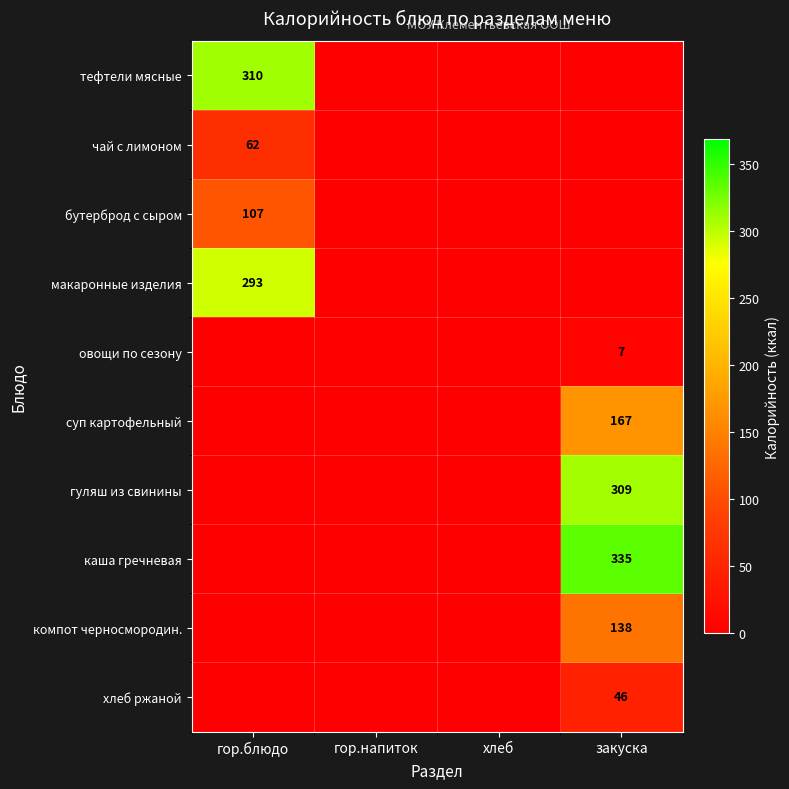

What is the maximum value for чай с лимоном?

62